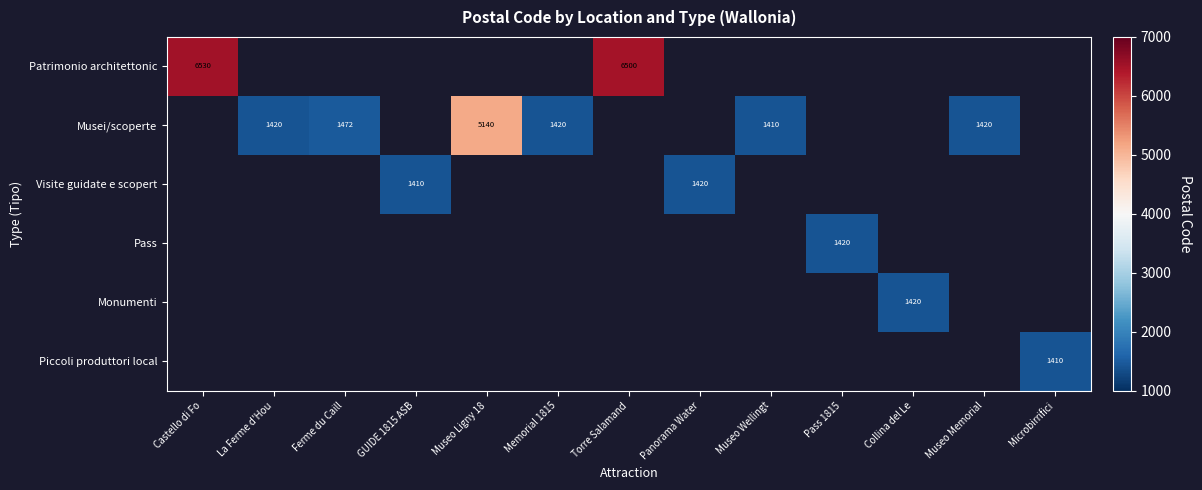

The Pass series shows 1420 at Pass 1815. True or false?

True